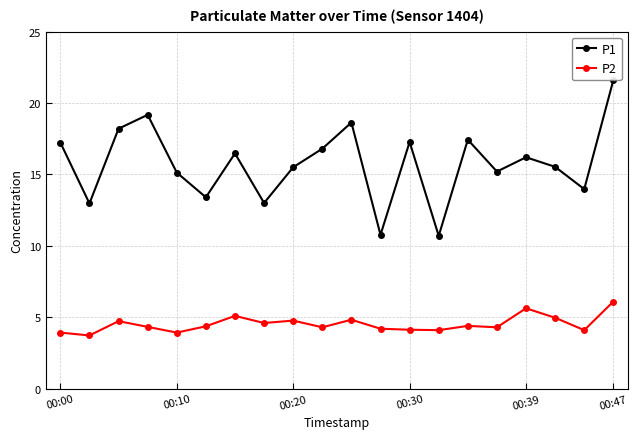

True or false: P1 has more than 1 points higher than both neighbors.

True